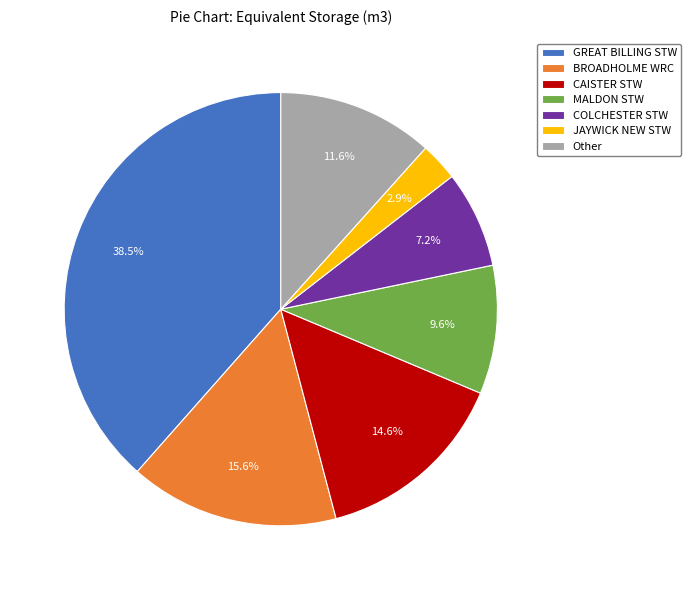

Which slice is the smallest?

JAYWICK NEW STW